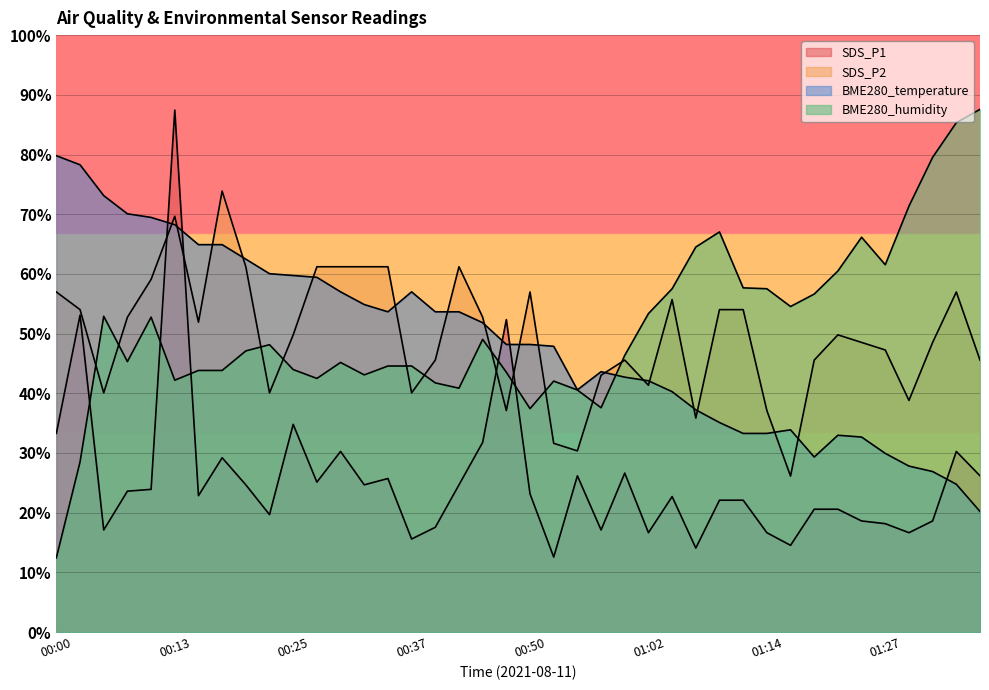

Between which two adjacent categories do BME280_temperature and SDS_P2 first intersect?

00:10 and 00:13